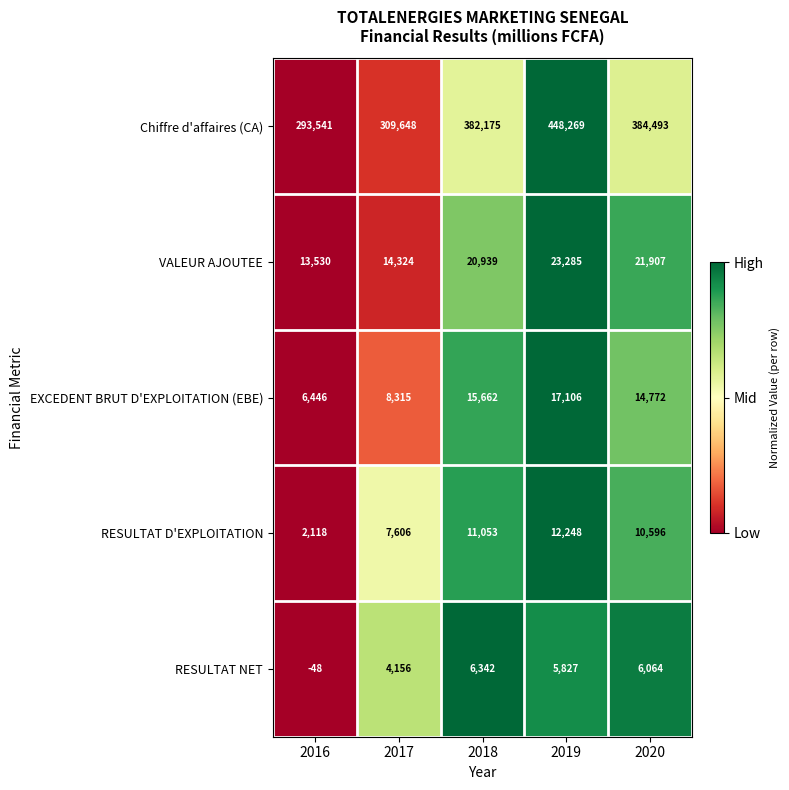

Is it true that RESULTAT D'EXPLOITATION equals 3033 at 2019?

False